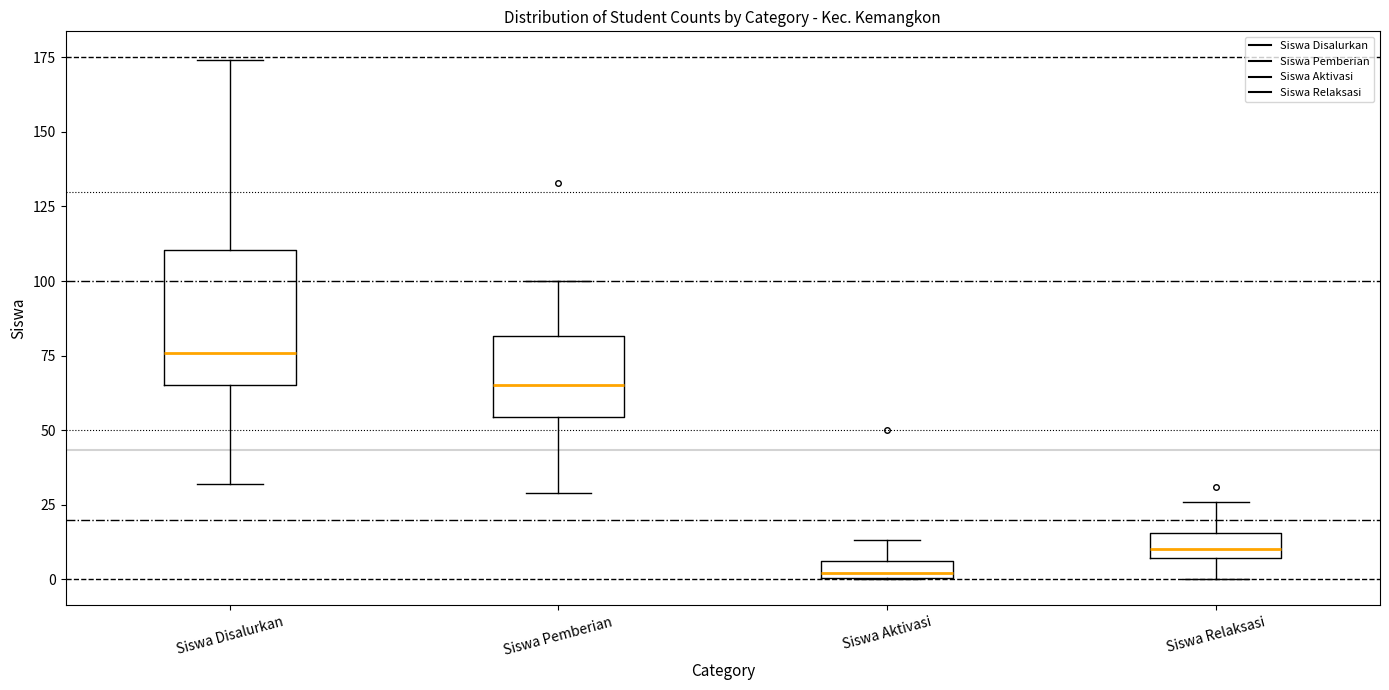

Comparing the boxes themselves (not the whiskers), which one is the tallest?

Siswa Disalurkan